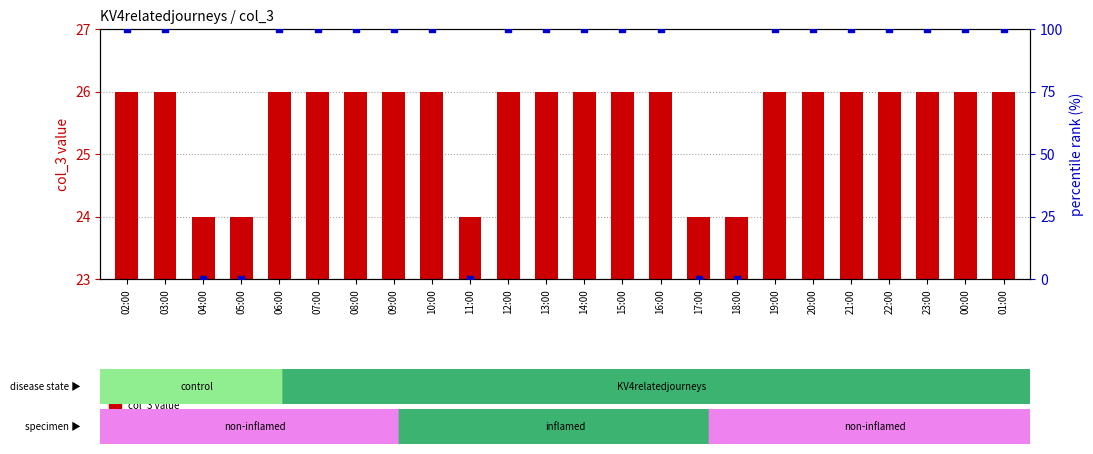

Which series has the widest spread of Y values?

percentile rank within the sample